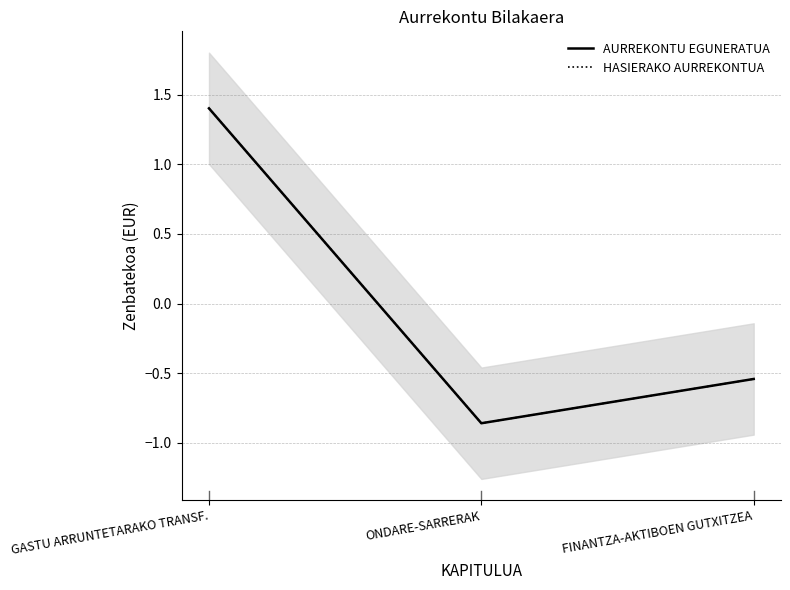

Between ONDARE-SARRERAK and FINANTZA-AKTIBOEN GUTXITZEA, which series saw the biggest shift?

AURREKONTU EGUNERATUA